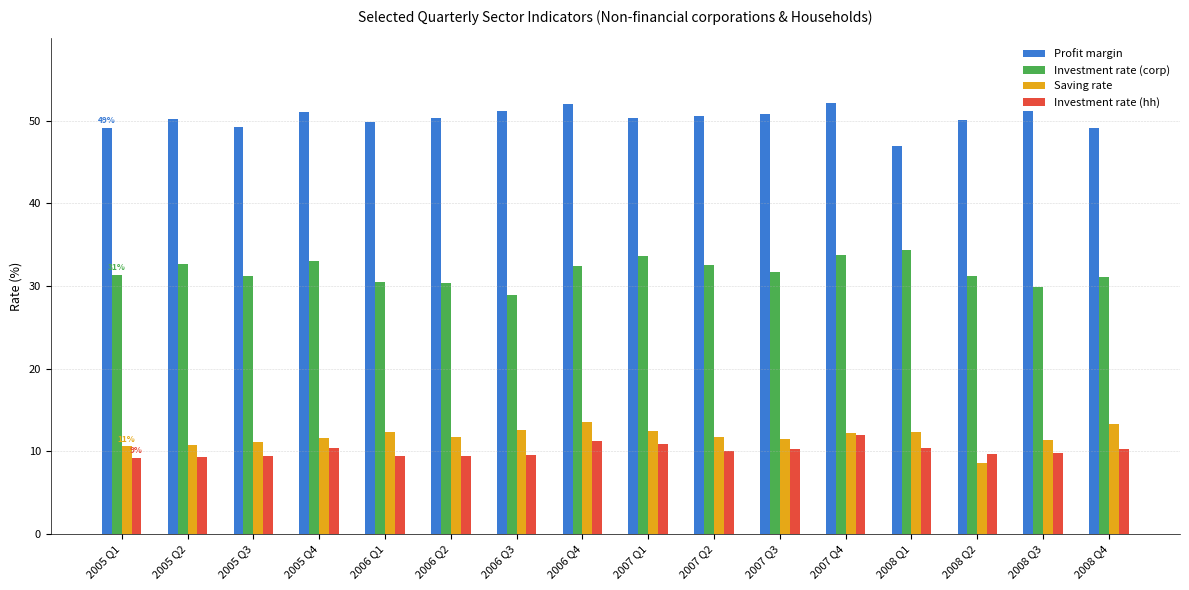

At how many categories does at least one series exceed 38?

16